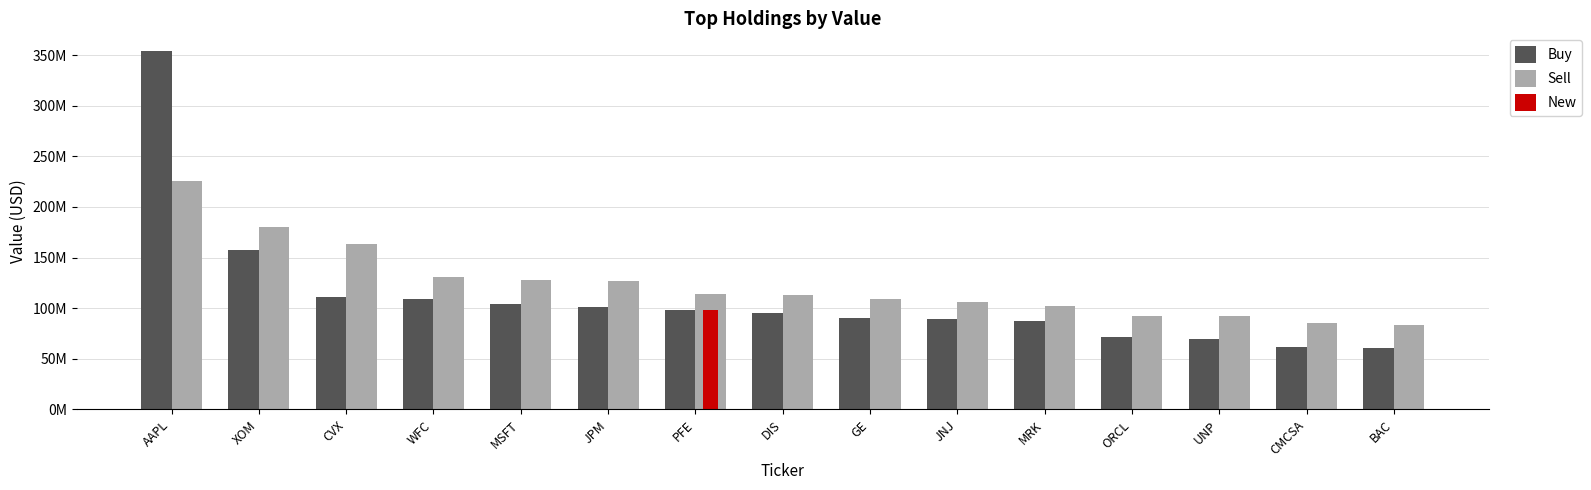

What value does the Buy series have at DIS?

95608000